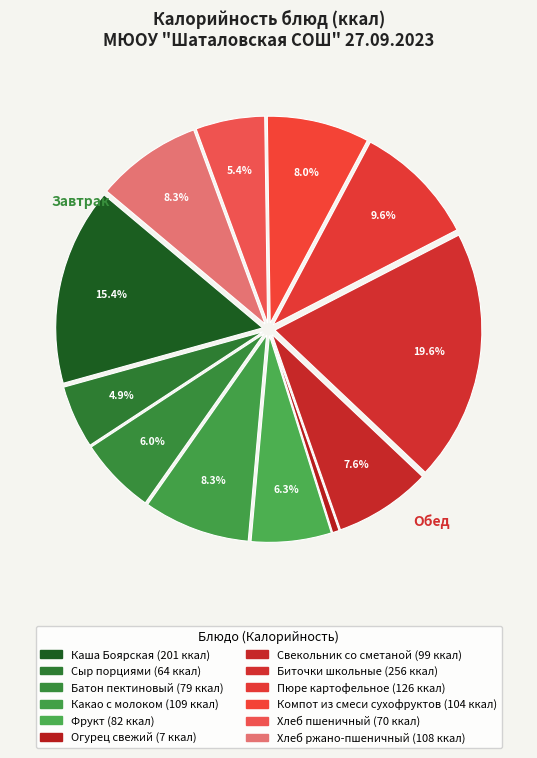

What is the change in value from Какао с молоком to Хлеб пшеничный?

-38.3